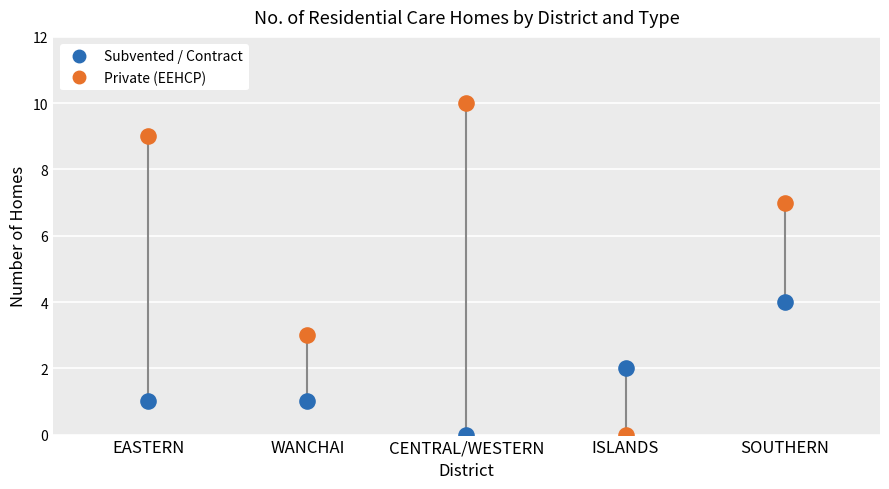

Across all data points, what is the average Y value?

4